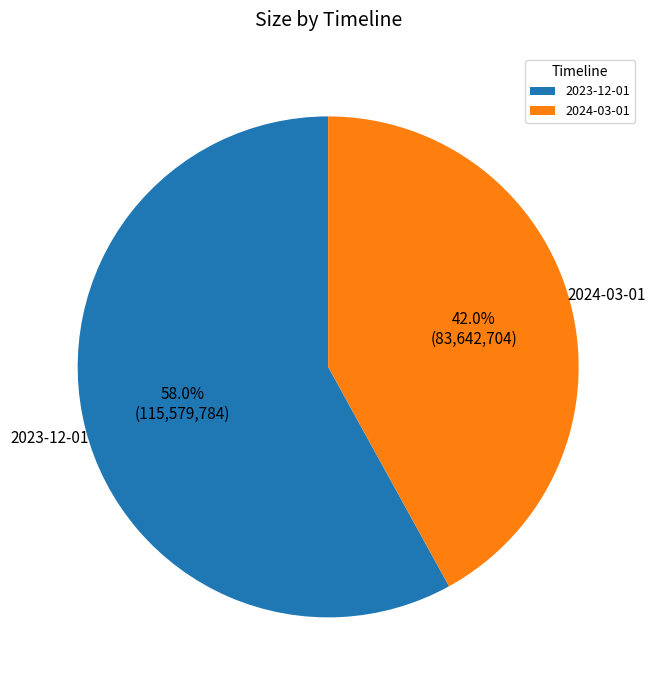

Is 2023-12-01 the majority of the pie?

Yes